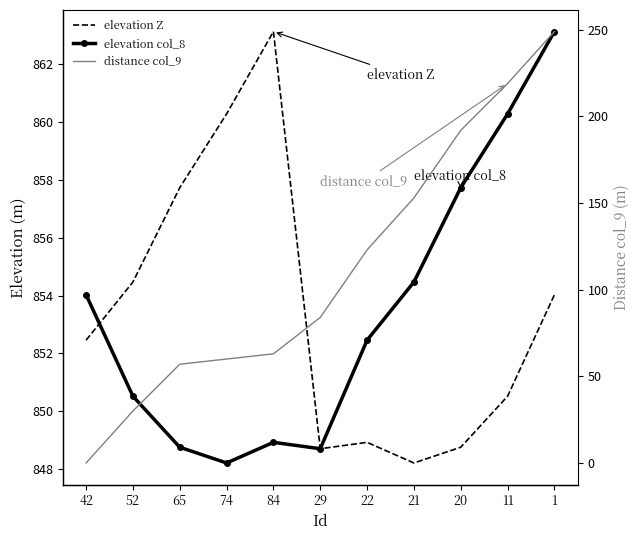

What is the difference between the highest and lowest values at 65?

800.7